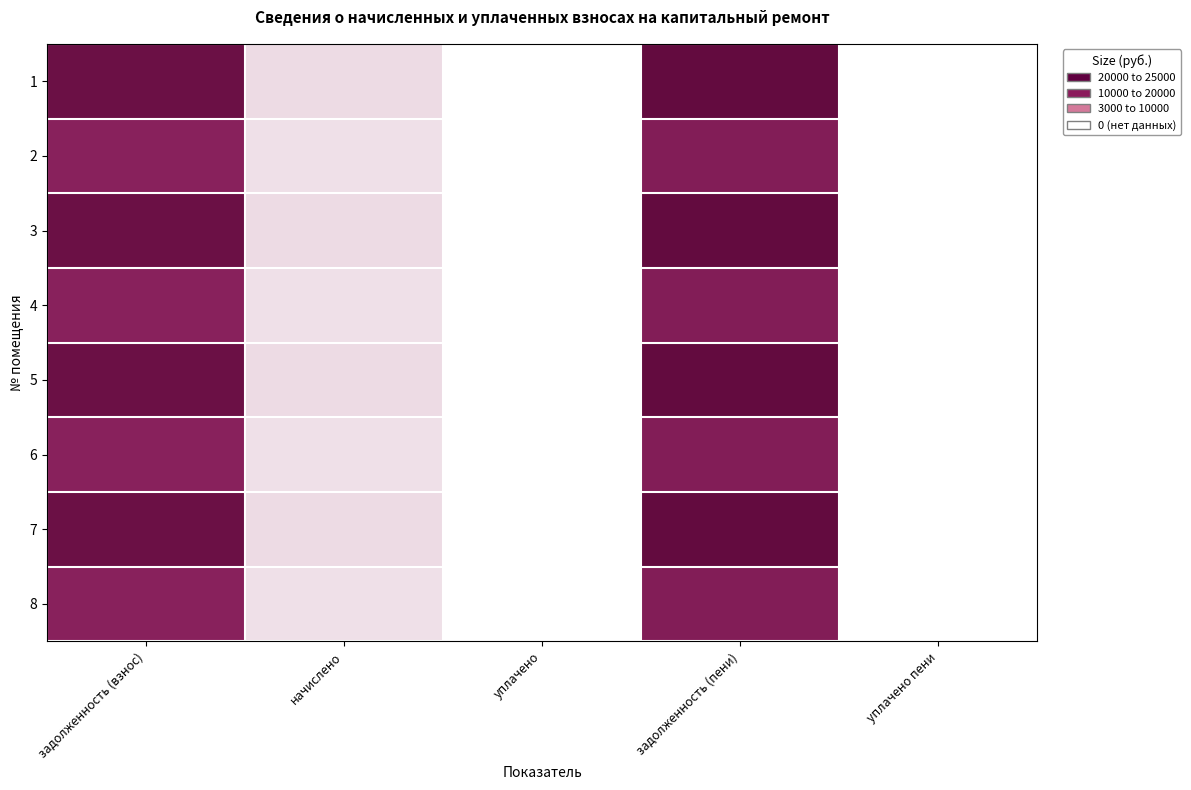

What is the difference between the highest and lowest values at начислено?

581.0